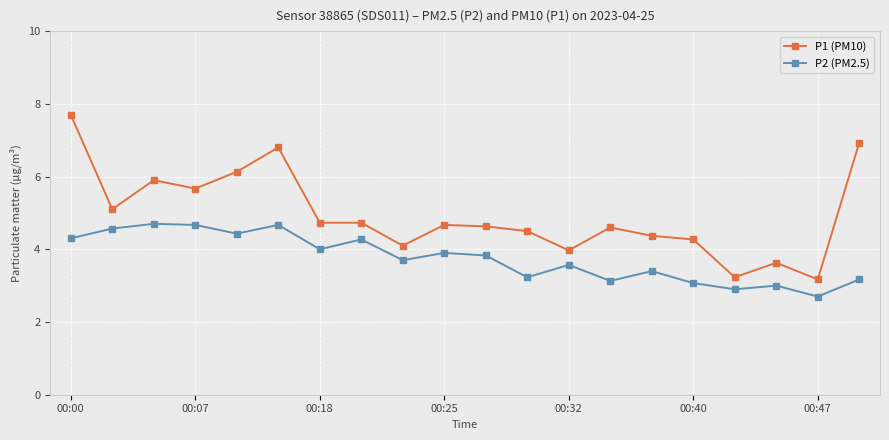

What is the lowest value of the P2 (PM2.5) series?

2.7